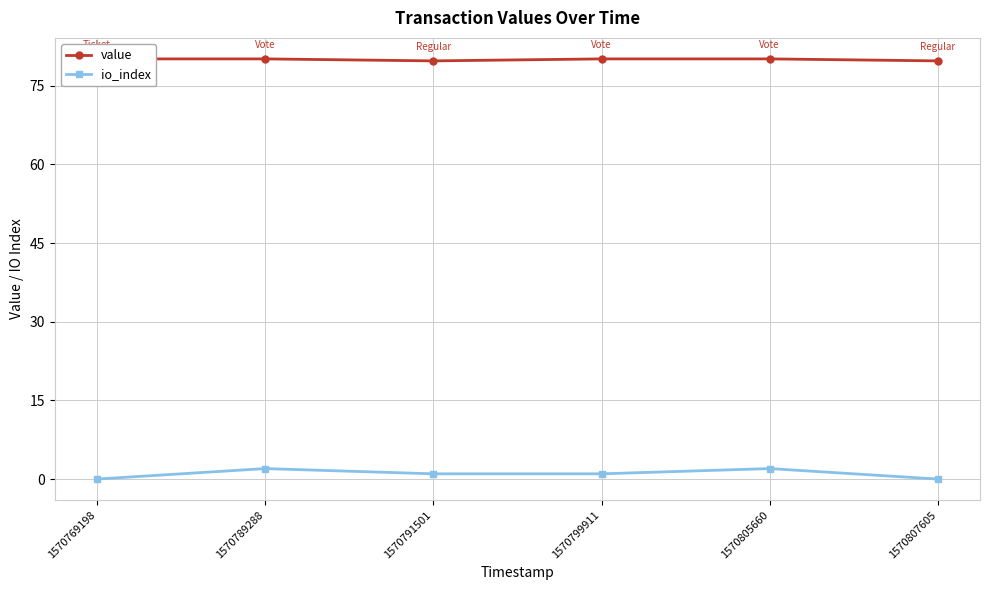

True or false: value has more than 1 interior local peaks.

False